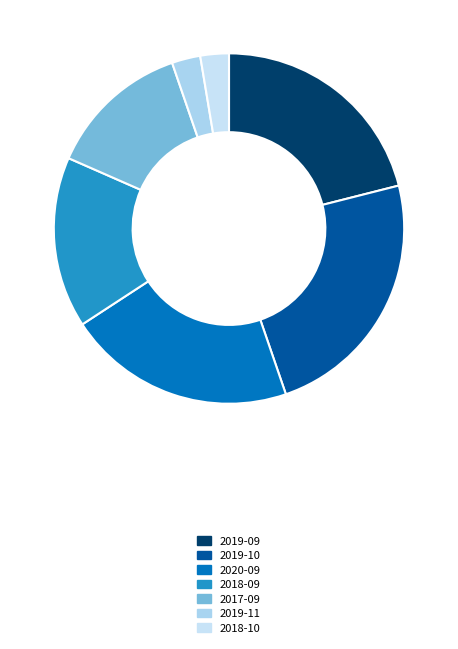

Count the number of slices in the pie.

7